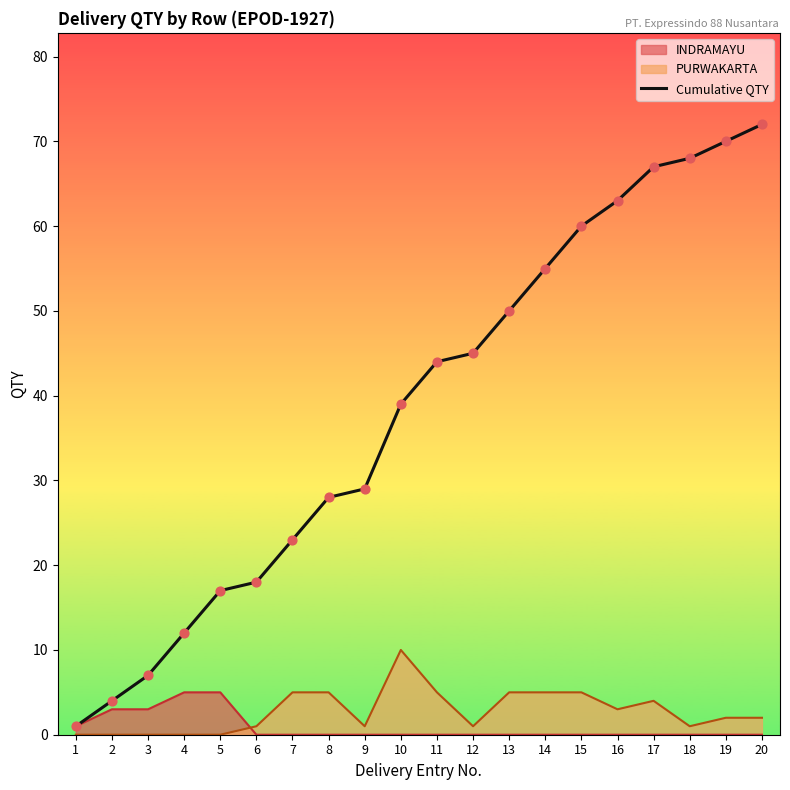

What is the change in value from 5 to 10?

+22